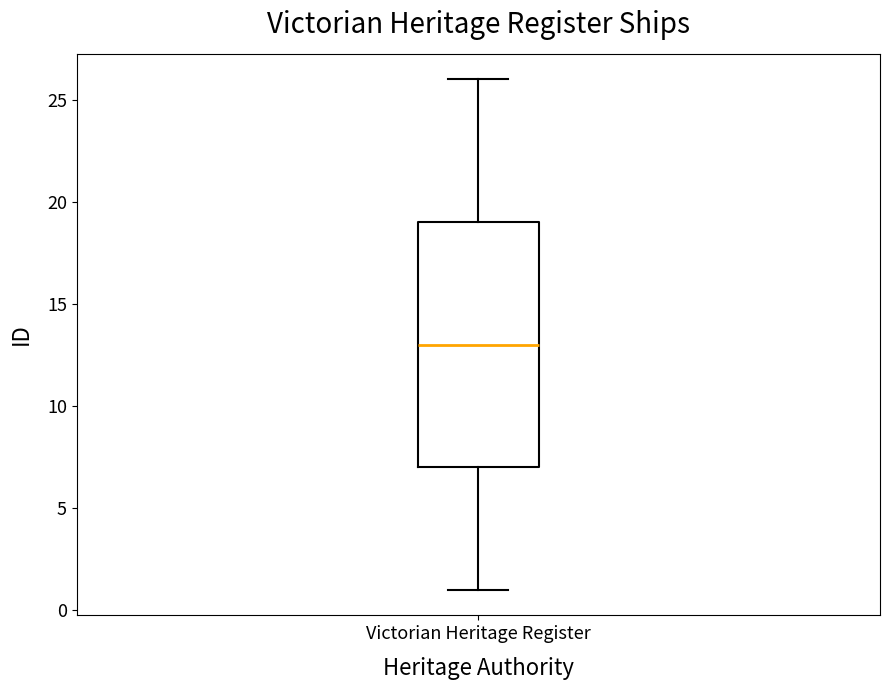

Transcribe this box plot: give where the median line is, the range the box spans, and where the two whiskers end, as read against the y-axis. The values are not printed on the chart, so give them approximately, as read against the axis.

median 13, box 7 to 19, whiskers 1 to 26